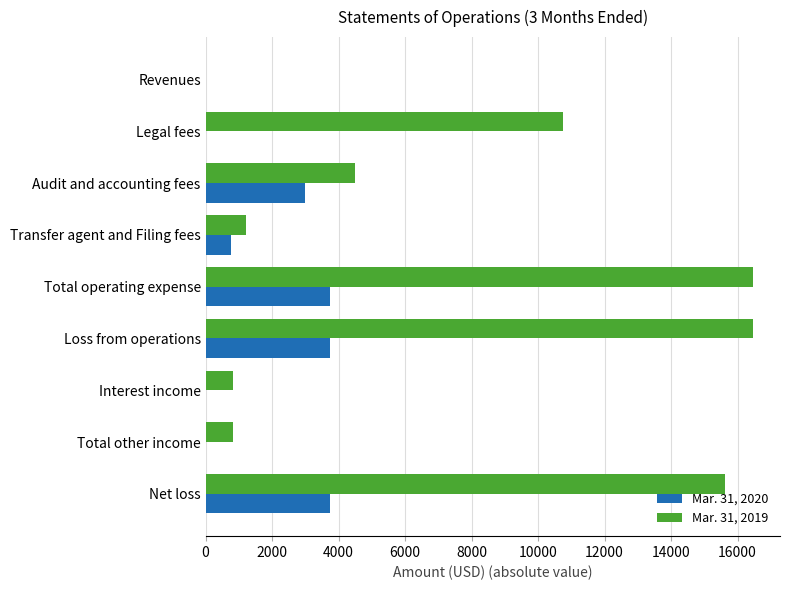

Which series has the largest total across all categories?

Mar. 31, 2019